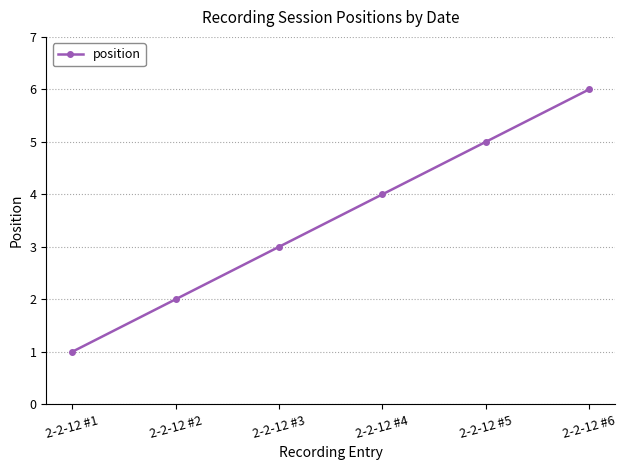

What is the value of the 3rd point from the left?

3